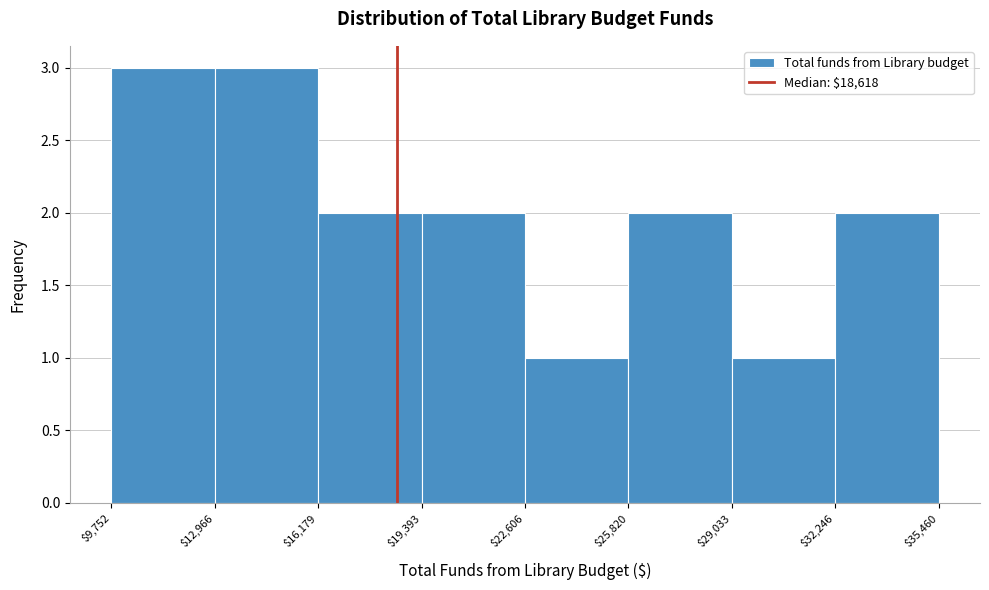

What is the height of the bar covering $9,752 to $12,966 on the x-axis? The values are not printed on the chart, so give them approximately, as read against the axis.

3